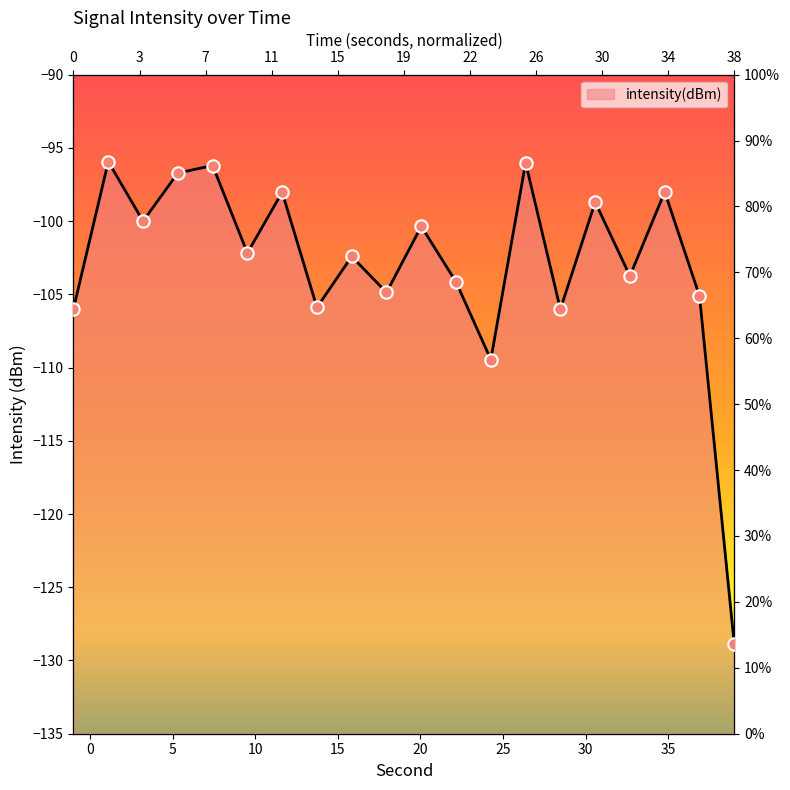

What is the ratio of the value at 18 to the value at 22?

1.0